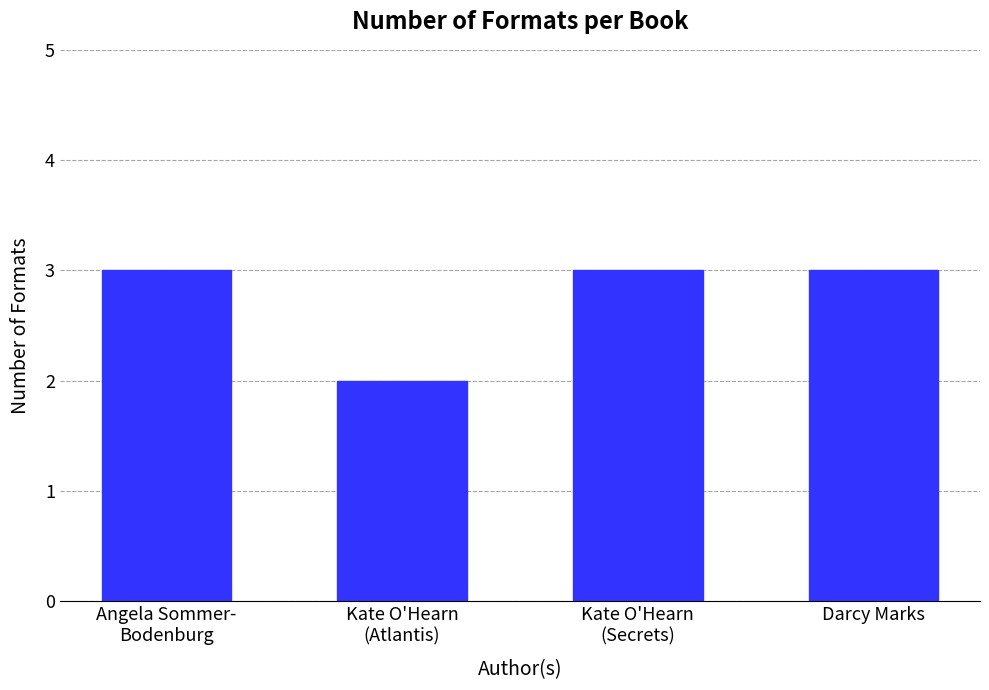

Reading right to left, extract all data points from this chart.

3	3	2	3